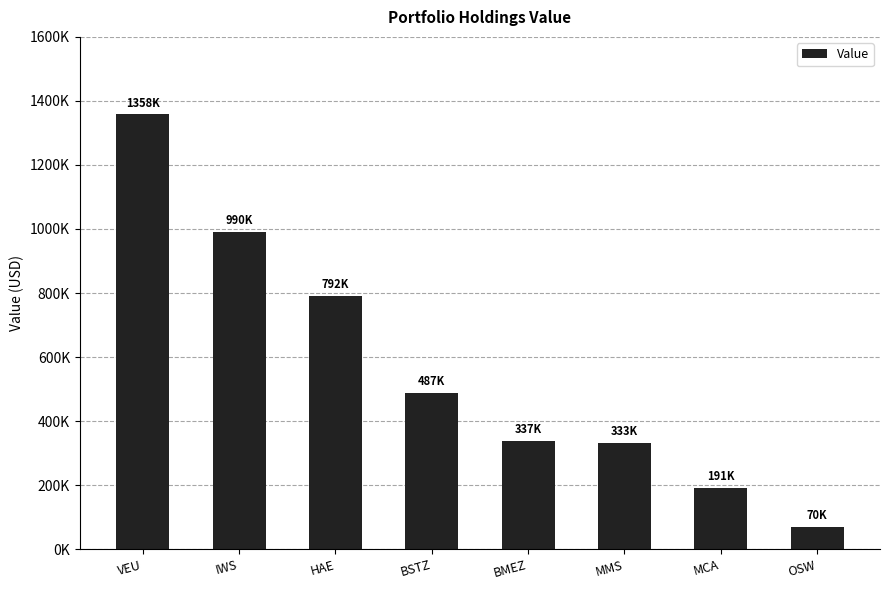

Does the chart contain any negative values?

No